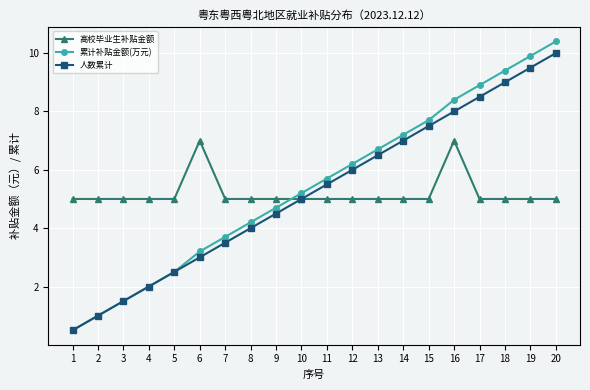

What is the spread (max minus min) of values at 19?

4.9